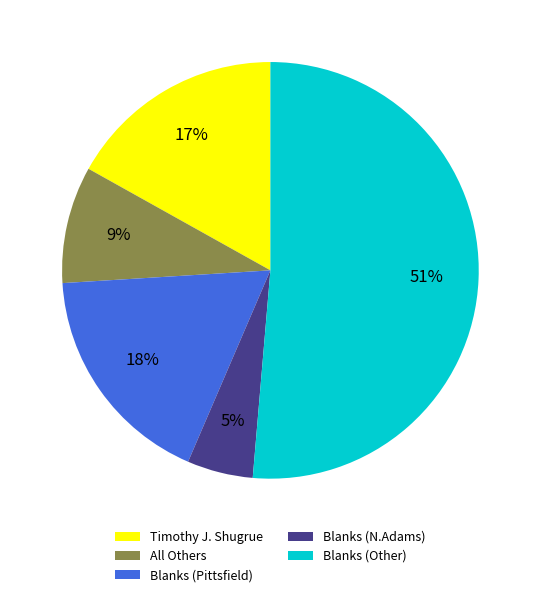

Do Blanks (Other) and All Others together represent more than half of the pie?

Yes